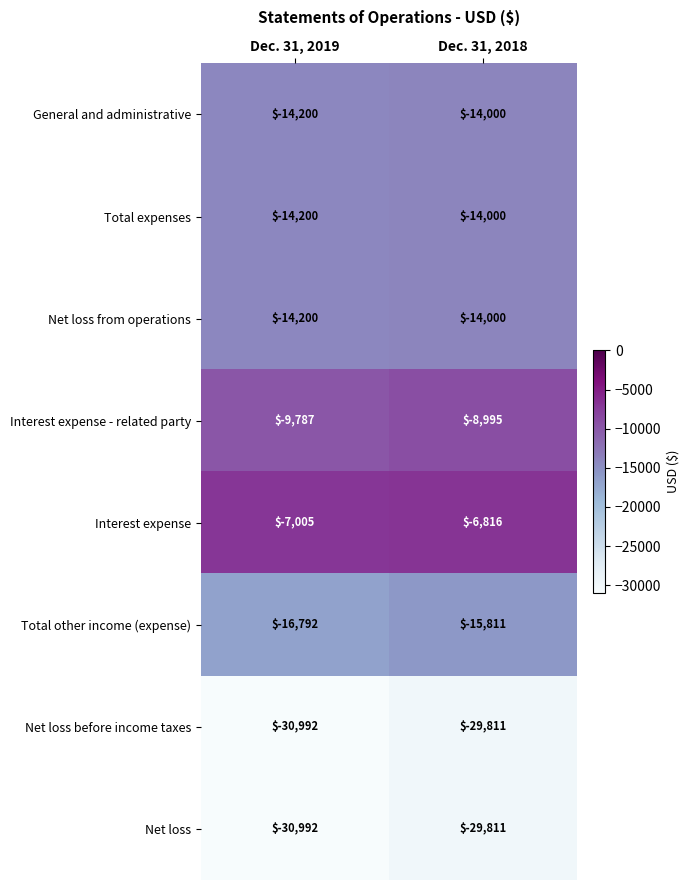

Reading left to right, transcribe all the data shown in this chart.

General and administrative: Dec. 31, 2019=-14200	Dec. 31, 2018=-14000
Total expenses: Dec. 31, 2019=-14200	Dec. 31, 2018=-14000
Net loss from operations: Dec. 31, 2019=-14200	Dec. 31, 2018=-14000
Interest expense - related party: Dec. 31, 2019=-9787	Dec. 31, 2018=-8995
Interest expense: Dec. 31, 2019=-7005	Dec. 31, 2018=-6816
Total other income (expense): Dec. 31, 2019=-16792	Dec. 31, 2018=-15811
Net loss before income taxes: Dec. 31, 2019=-30992	Dec. 31, 2018=-29811
Net loss: Dec. 31, 2019=-30992	Dec. 31, 2018=-29811